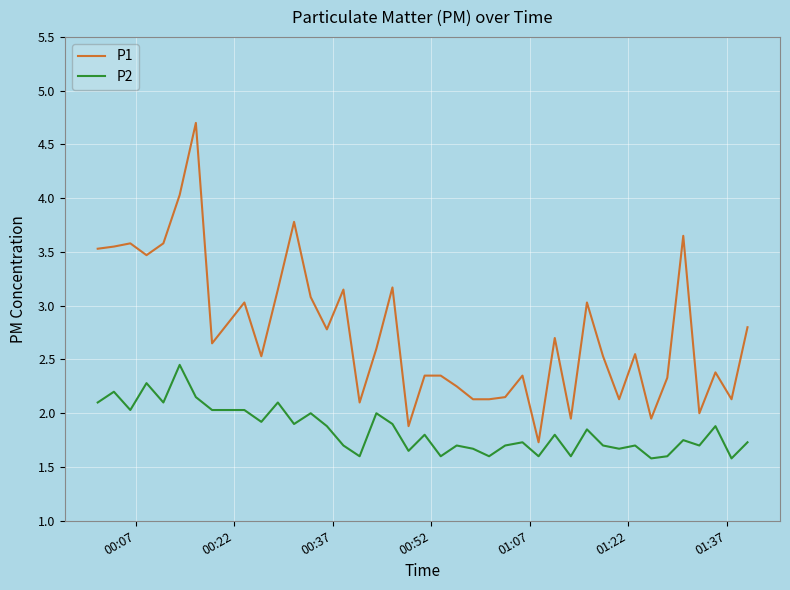

What is the greatest value displayed?

4.7